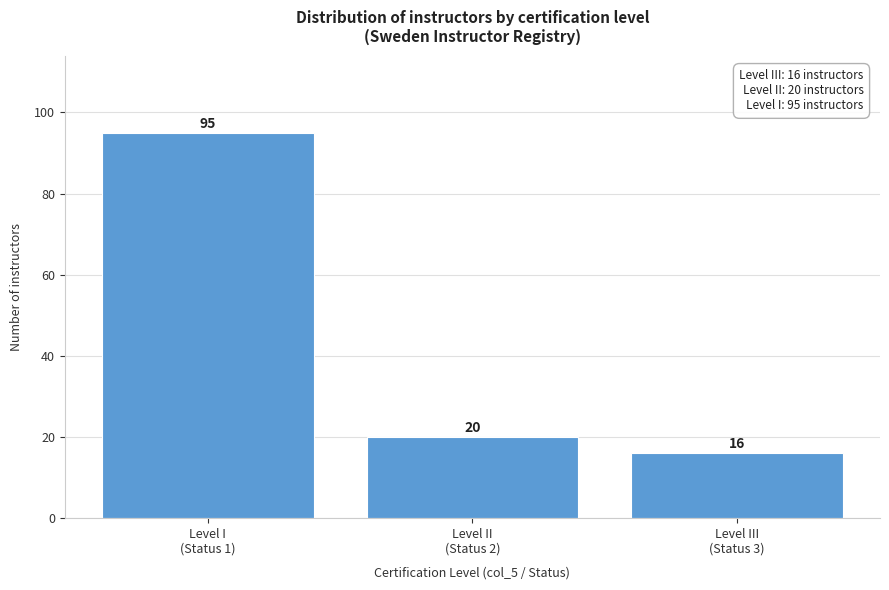

Reading left to right, what are all the values shown in this chart?

95	20	16